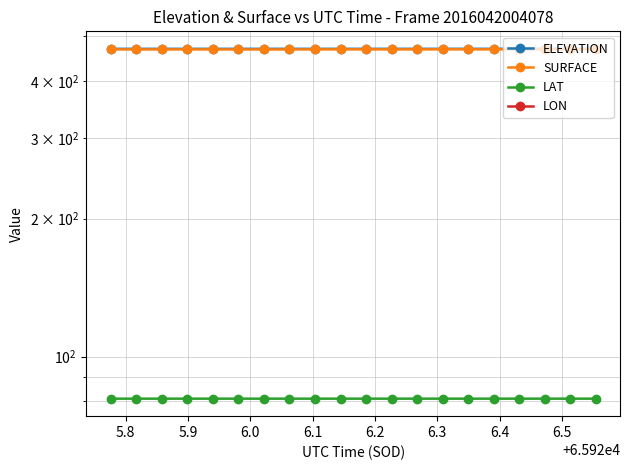

At how many categories does at least one series exceed 259?

20